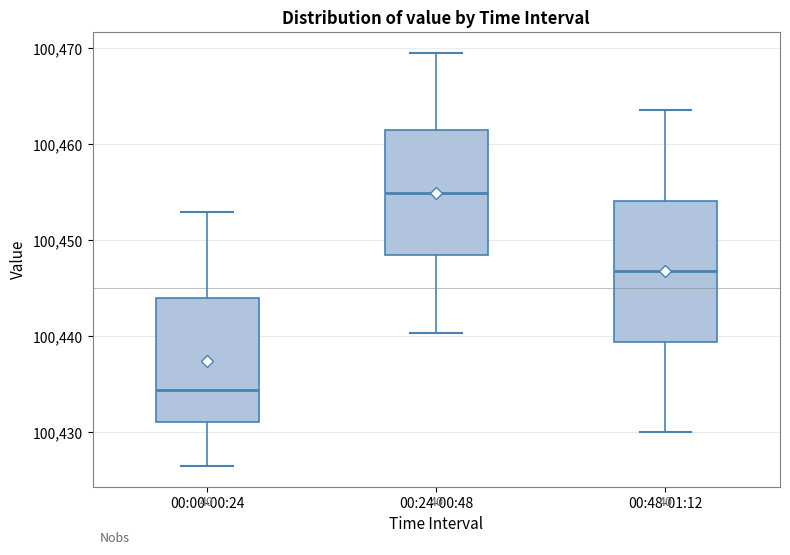

Which box has the highest median line?

00:24-00:48